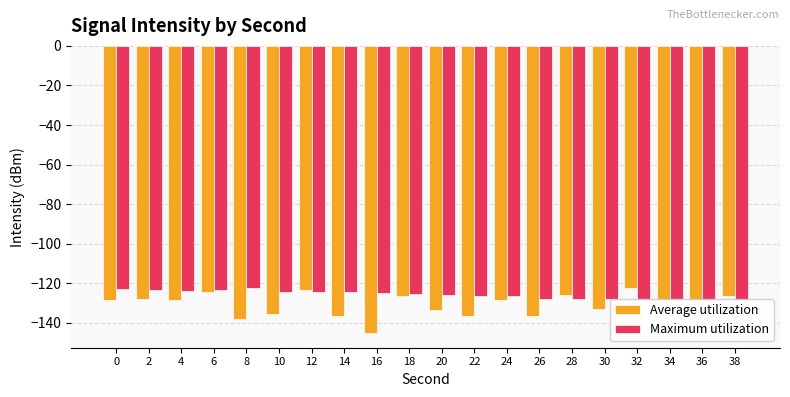

What value does the Maximum utilization series have at 4?

-123.7